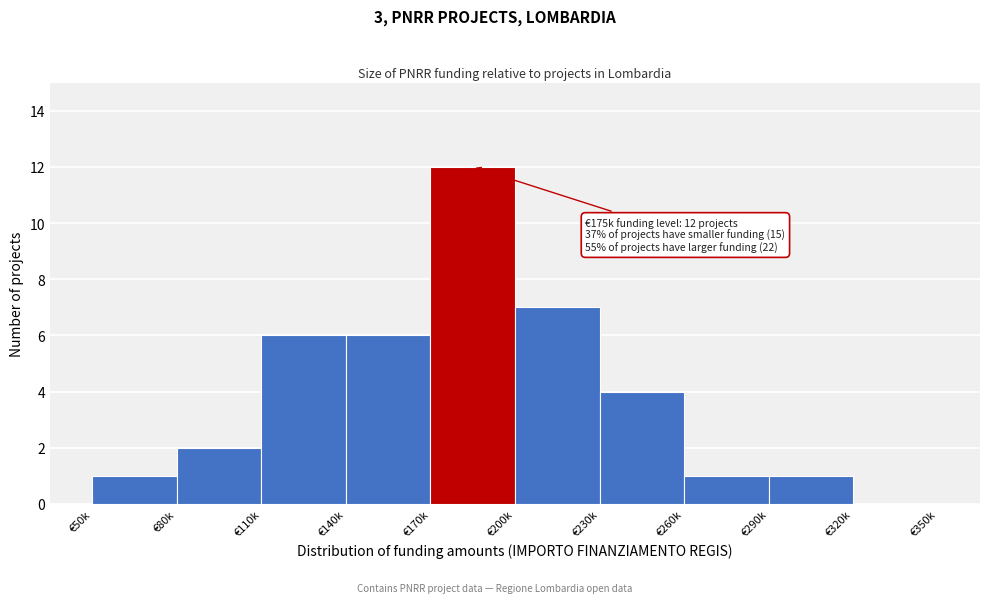

Reading left to right, what are all the values shown in this chart?

€50k=1	€80k=2	€110k=6	€140k=6	€170k=12	€200k=7	€230k=4	€260k=1	€290k=1	€320k=0